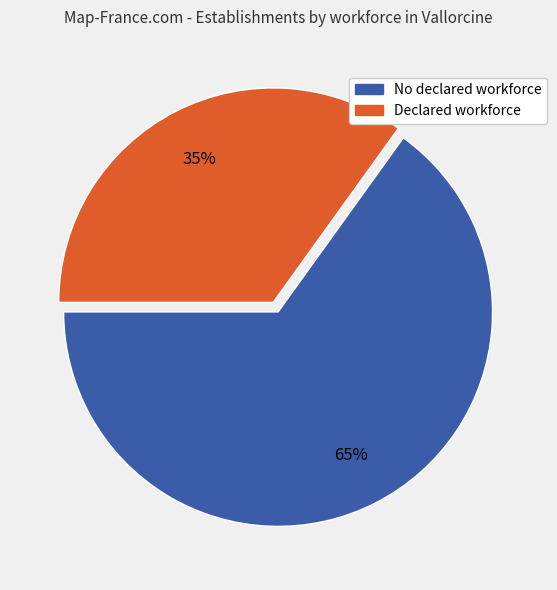

Is there any slice that represents more than half of the pie?

Yes